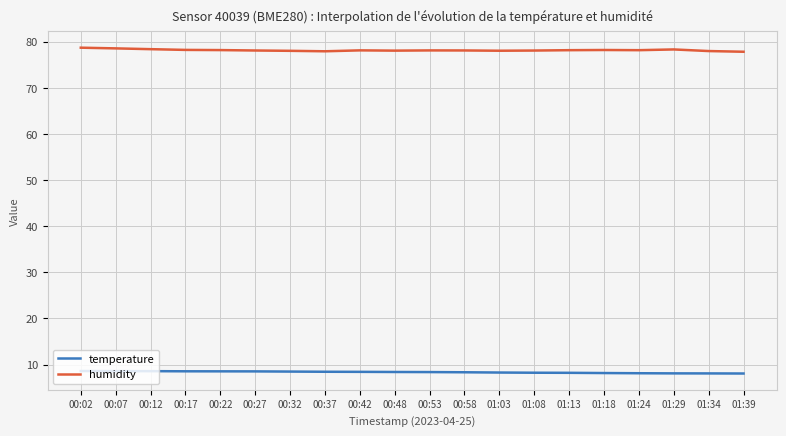

True or false: humidity and temperature cross at least once.

False